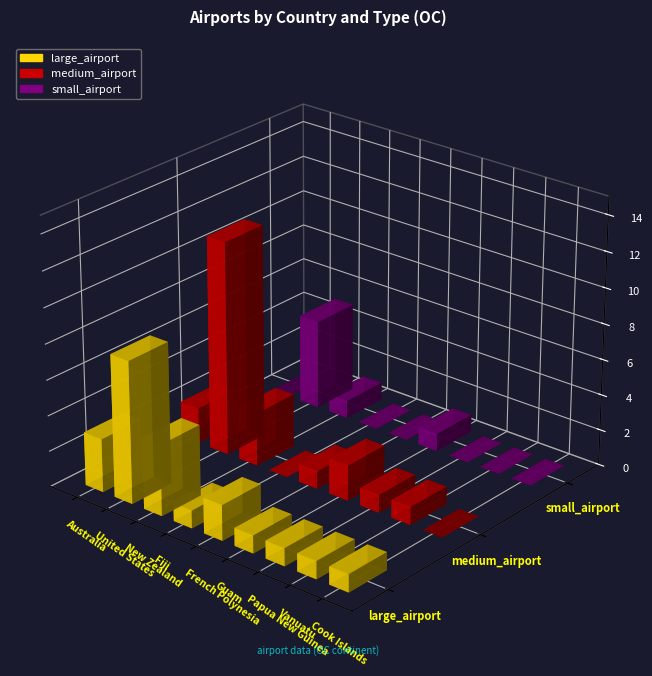

How many data points does each series have?

9